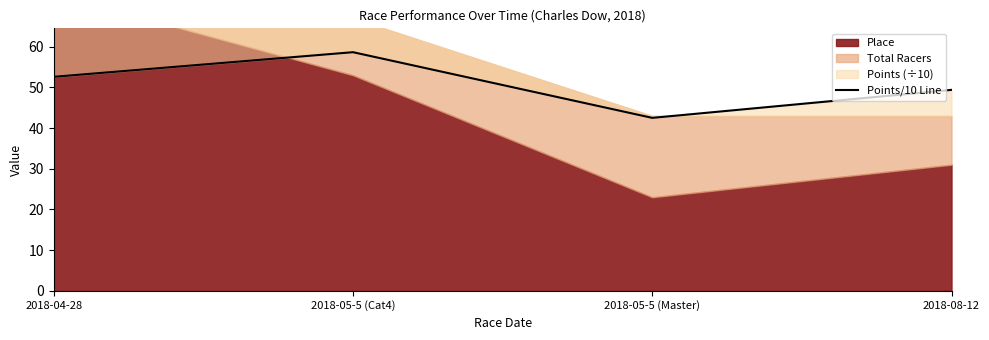

How many lines are shown in the chart?

1